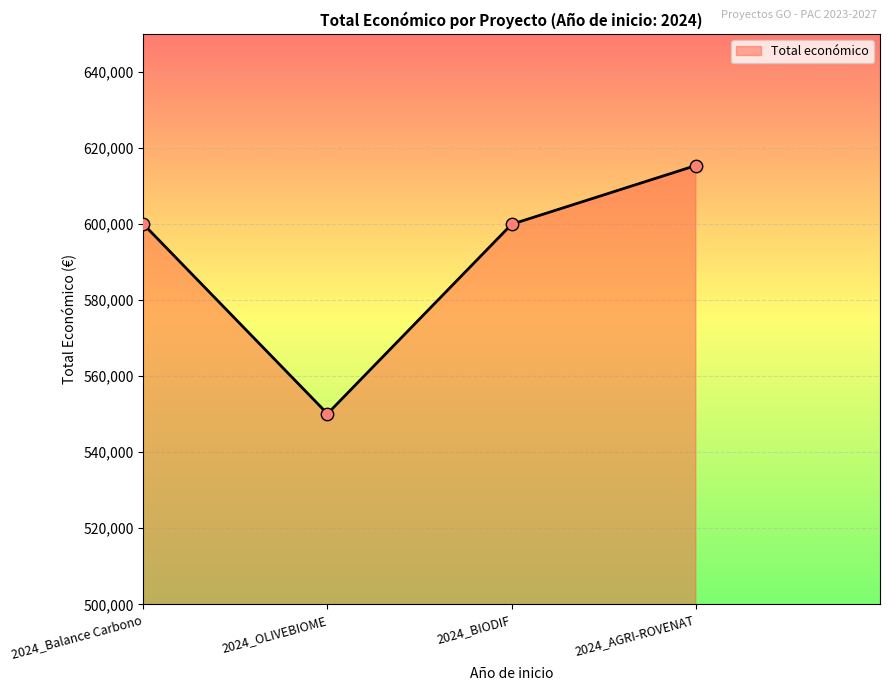

What is the ratio of the value at 2024_OLIVEBIOME to the value at 2024_BIODIF?

0.9